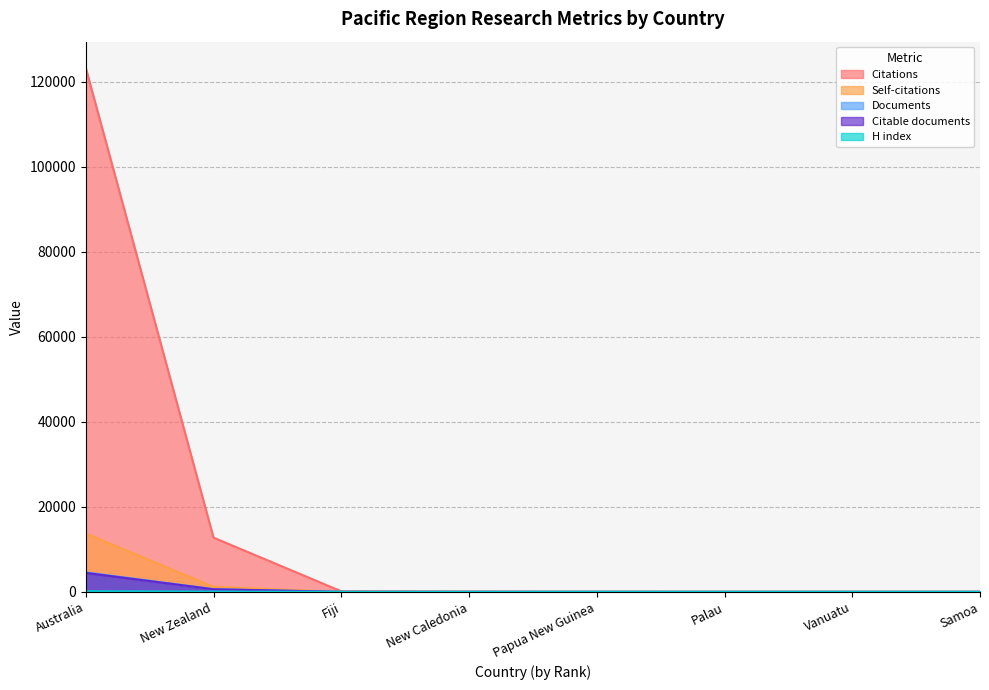

True or false: Documents and Self-citations cross at least once.

False